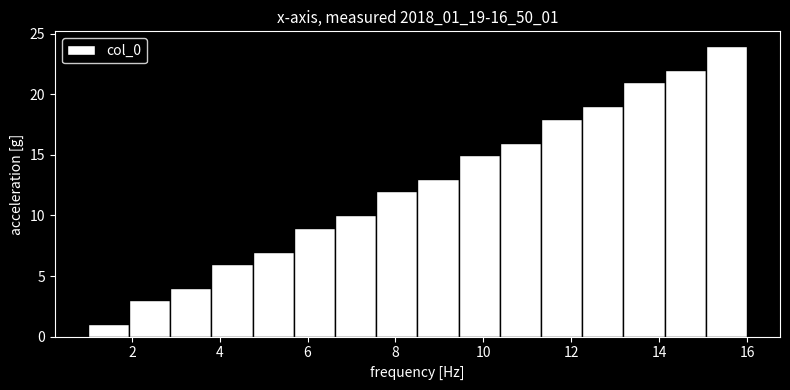

Reading left to right, list every bar in this chart as the range it spans on the x-axis followed by its height. Neither the bar edges nor the heights are printed on the chart, so give them approximately, as read against the axes.

1.0 to 2.0: 1
2.0 to 2.8: 3
2.8 to 3.8: 4
3.8 to 4.8: 6
4.8 to 5.6: 7
5.6 to 6.6: 9
6.6 to 7.6: 10
7.6 to 8.6: 12
8.6 to 9.4: 13
9.4 to 10.4: 15
10.4 to 11.4: 16
11.4 to 12.2: 18
12.2 to 13.2: 19
13.2 to 14.2: 21
14.2 to 15.0: 22
15.0 to 16.0: 24